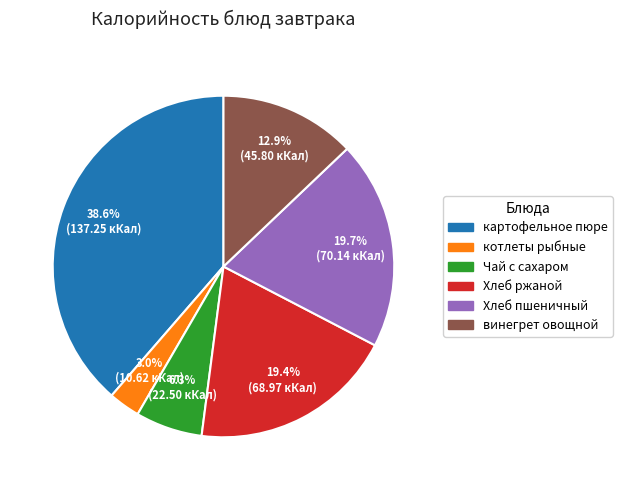

Does картофельное пюре represent more than half of the total?

No